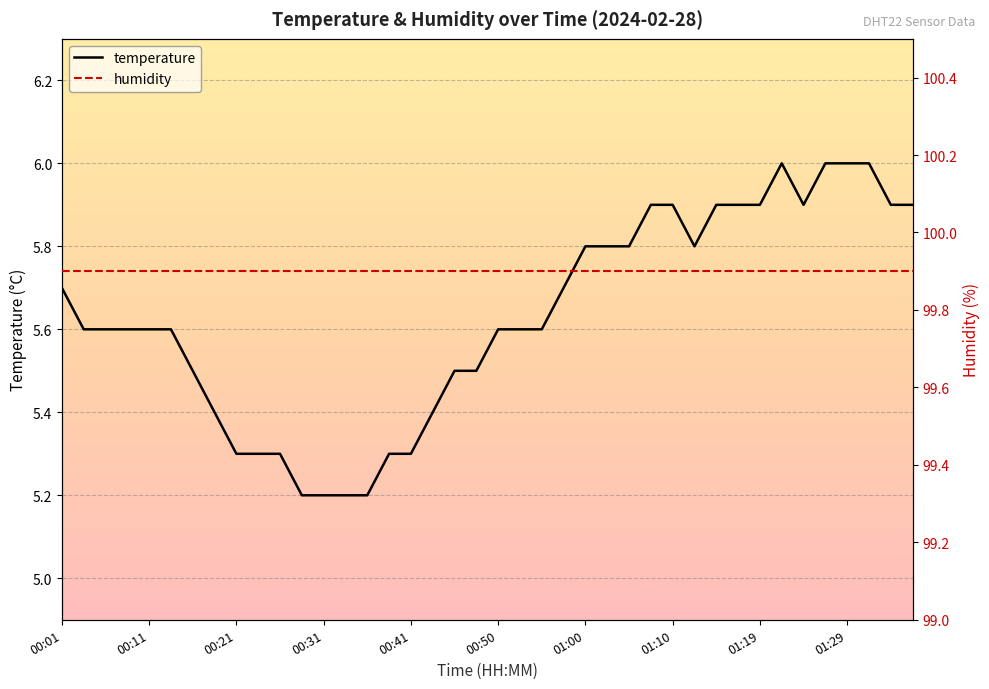

What is the maximum value for temperature?

6.0